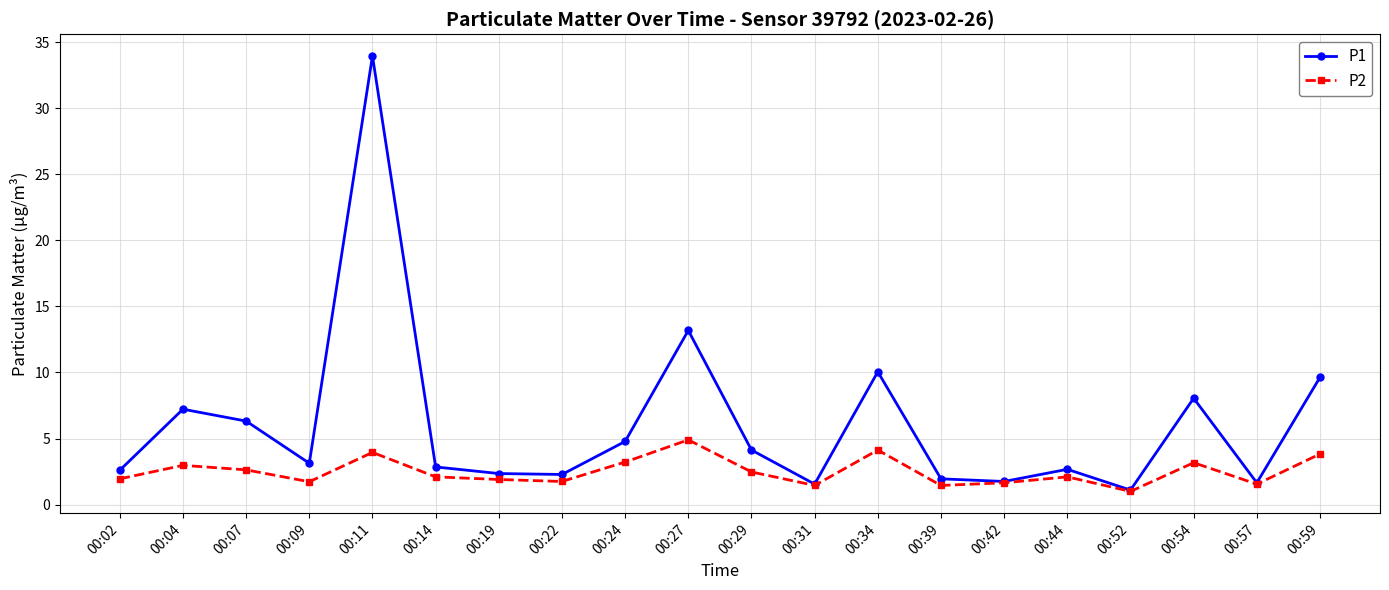

Between 00:11 and 00:57, which series saw the biggest shift?

P1